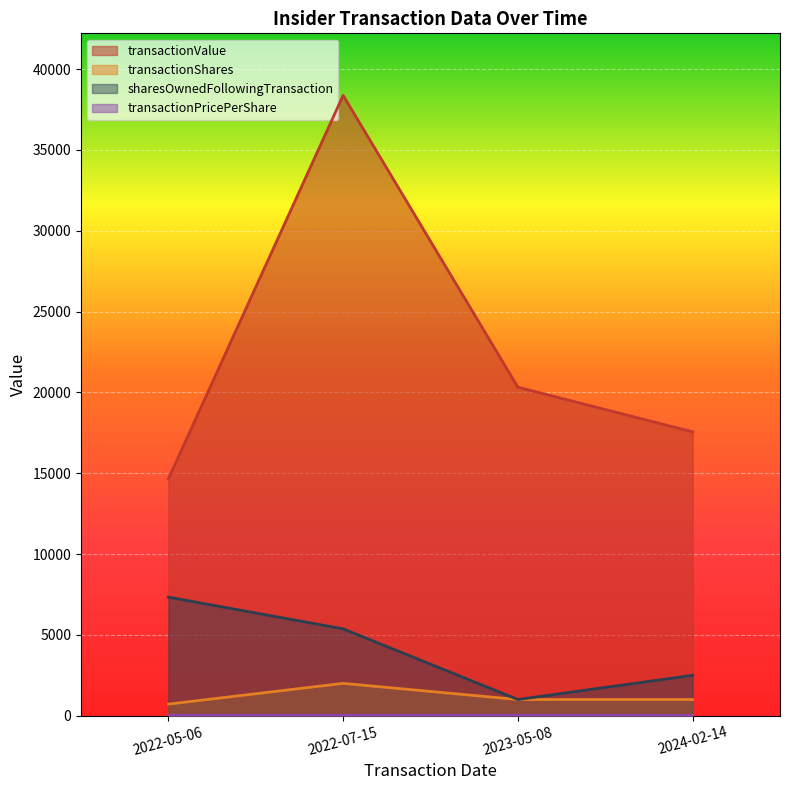

What are all the series names shown in the legend?

transactionPricePerShare, transactionShares, sharesOwnedFollowingTransaction, transactionValue